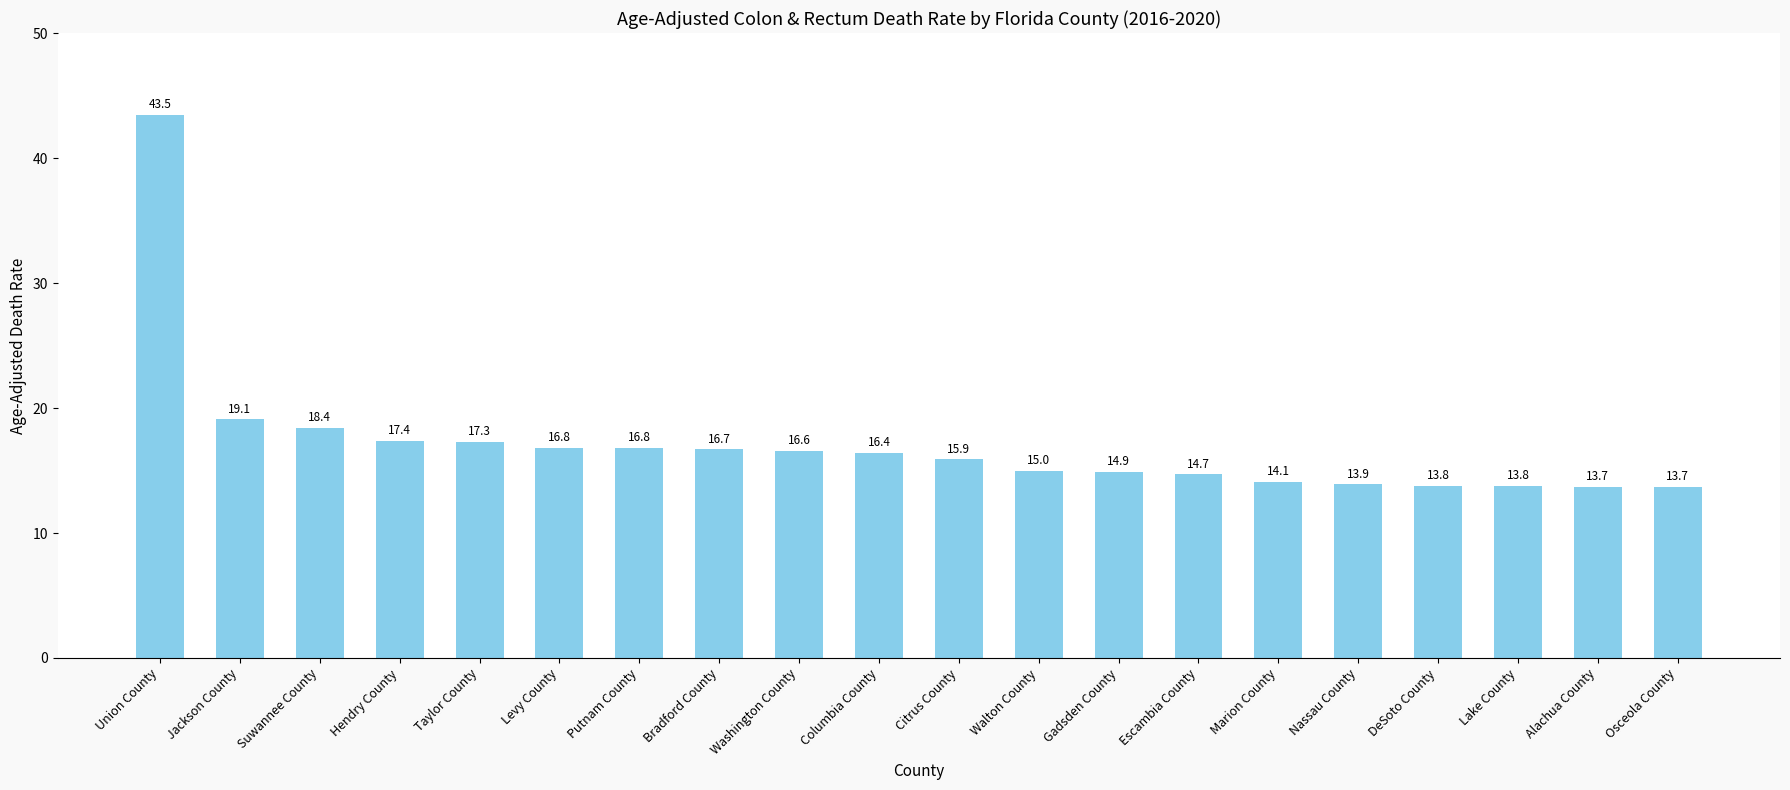

At which label does the data first exceed 16?

Union County